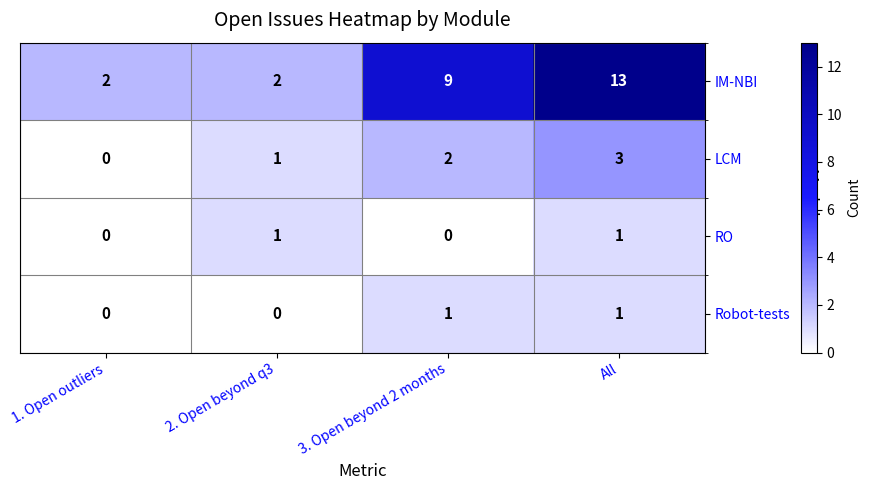

What is the difference between the second highest and second lowest values in the IM-NBI series?

7